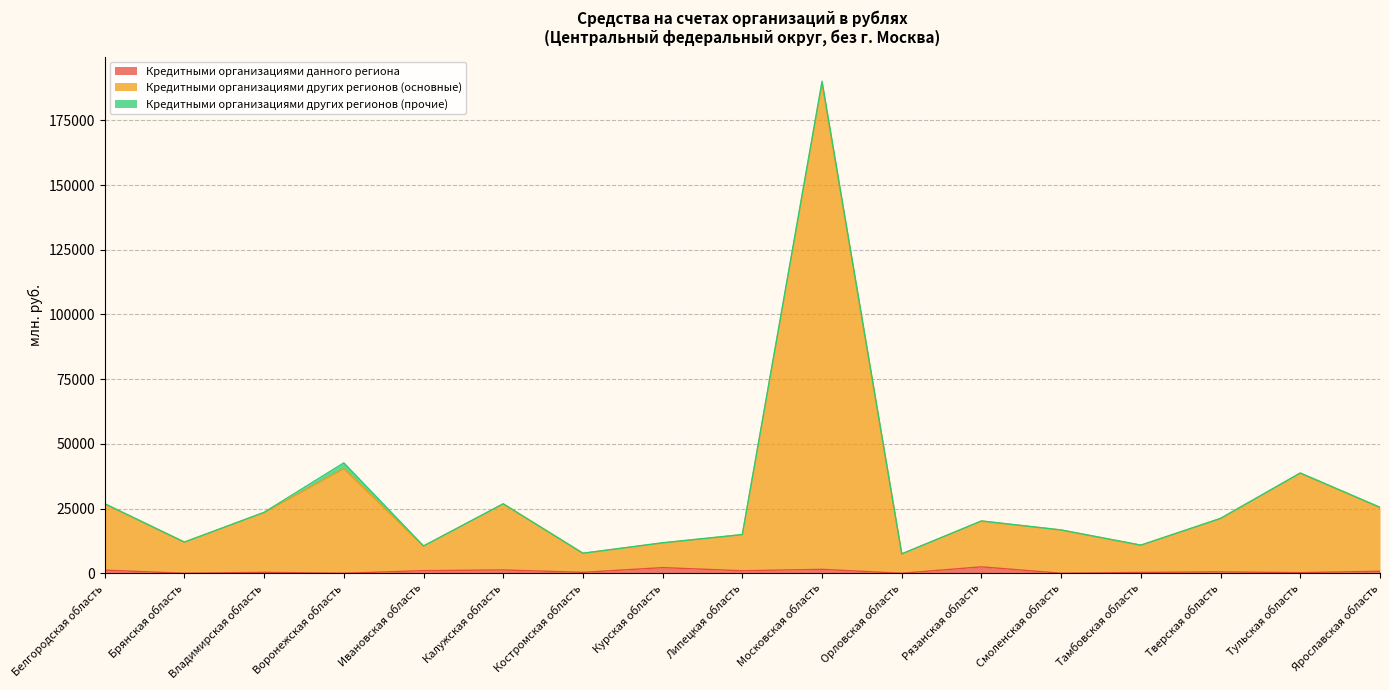

At which category is the sum across all series the highest?

Московская область